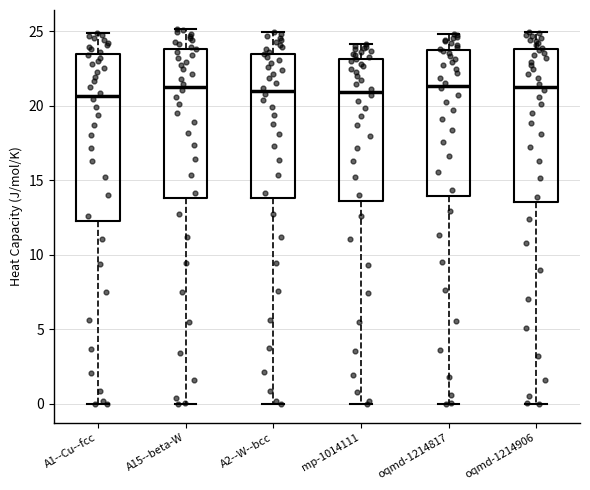

Reading left to right, transcribe this box plot: for each box, give where its median line is, the range the box spans, and where its two whiskers end, as read against the y-axis. The values are not printed on the chart, so give them approximately, as read against the axis.

A1--Cu--fcc: median 20.5, box 12.5 to 23.5, whiskers 0.0 to 25.0
A15--beta-W: median 21.5, box 14.0 to 24.0, whiskers 0.0 to 25.0
A2--W--bcc: median 21.0, box 14.0 to 23.5, whiskers 0.0 to 25.0
mp-1014111: median 21.0, box 13.5 to 23.0, whiskers 0.0 to 24.0
oqmd-1214817: median 21.5, box 14.0 to 23.5, whiskers 0.0 to 25.0
oqmd-1214906: median 21.5, box 13.5 to 24.0, whiskers 0.0 to 25.0